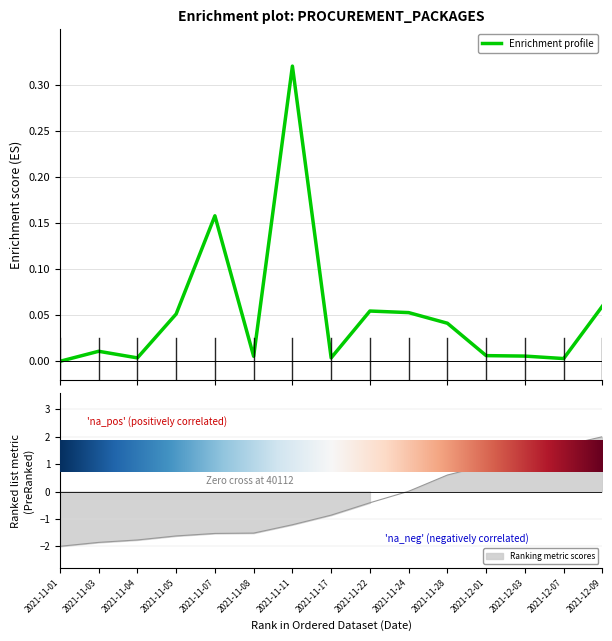

What is the sum of all values?

0.8